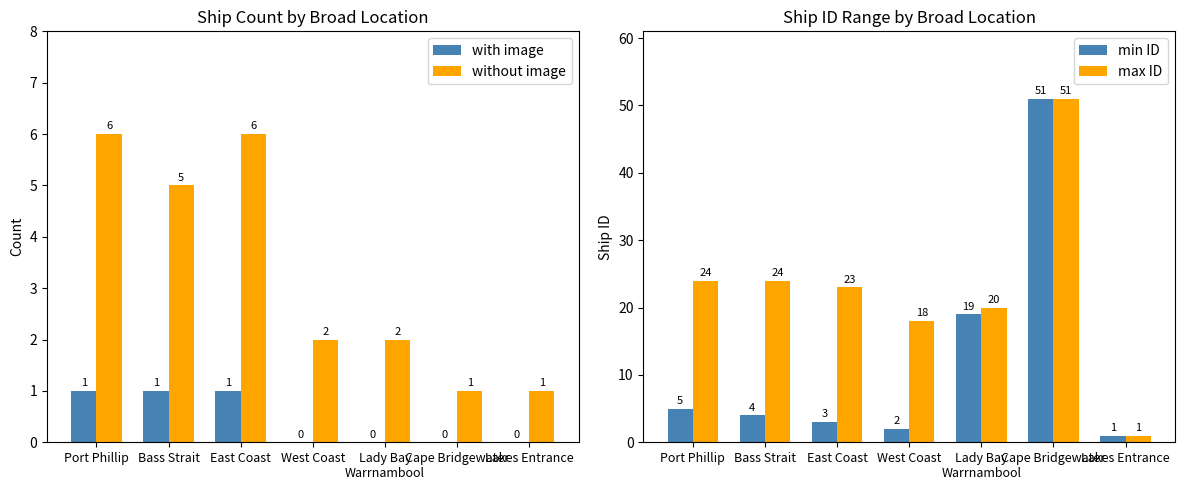

Between Cape Bridgewater and Lakes Entrance, which is larger?

Cape Bridgewater